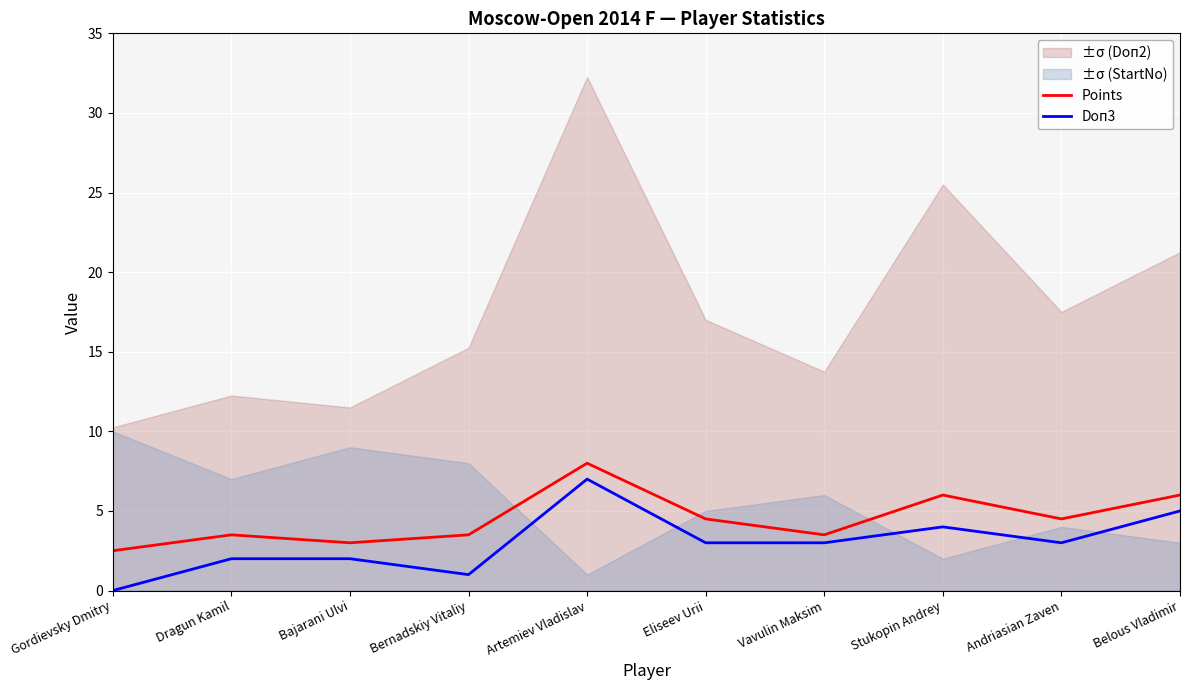

Does the chart display data point markers on the line(s)?

No